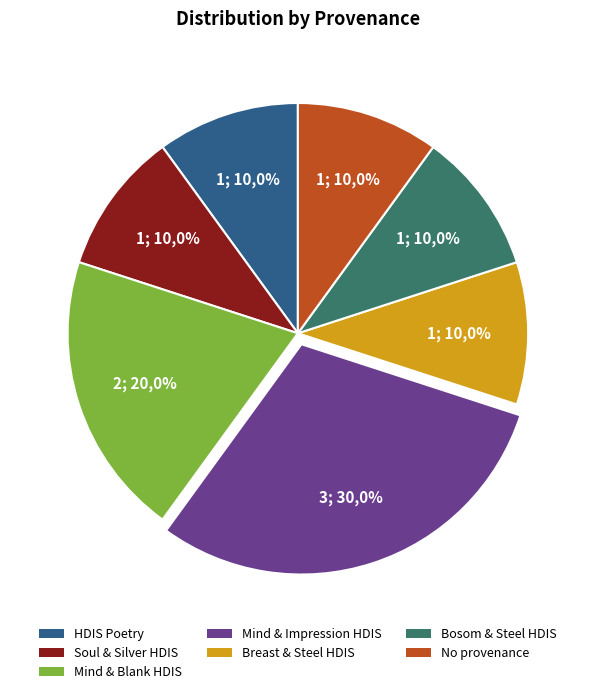

What percentage is the Searching mind and blank in HDIS slice, to the nearest percent?

20%